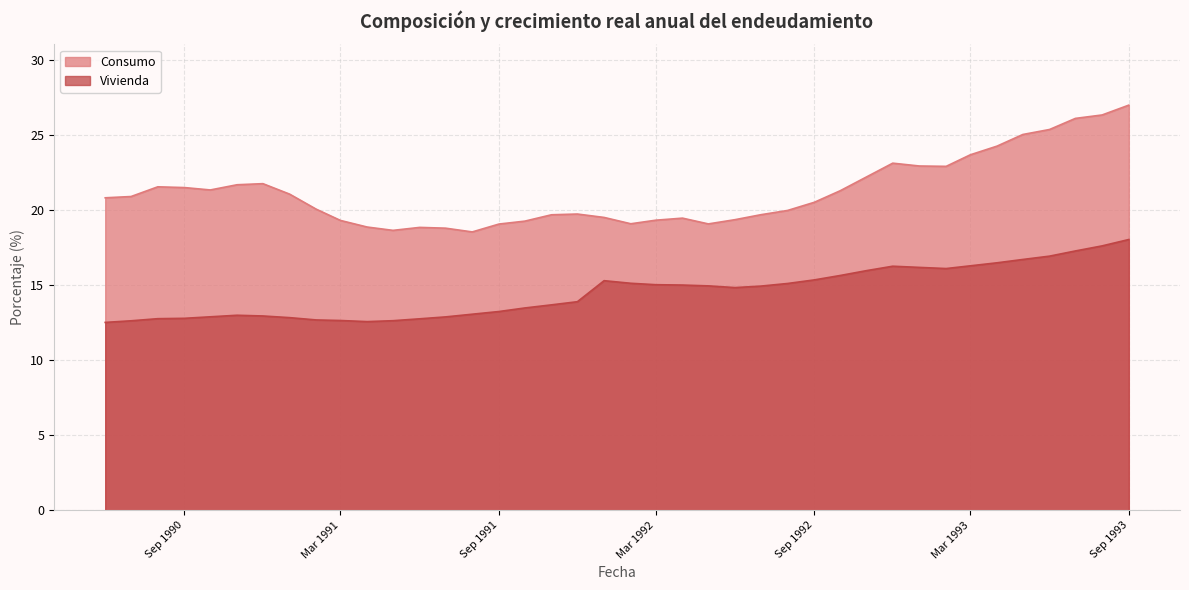

Rank the series at 1993-05 from lowest to highest value.

Vivienda, Consumo